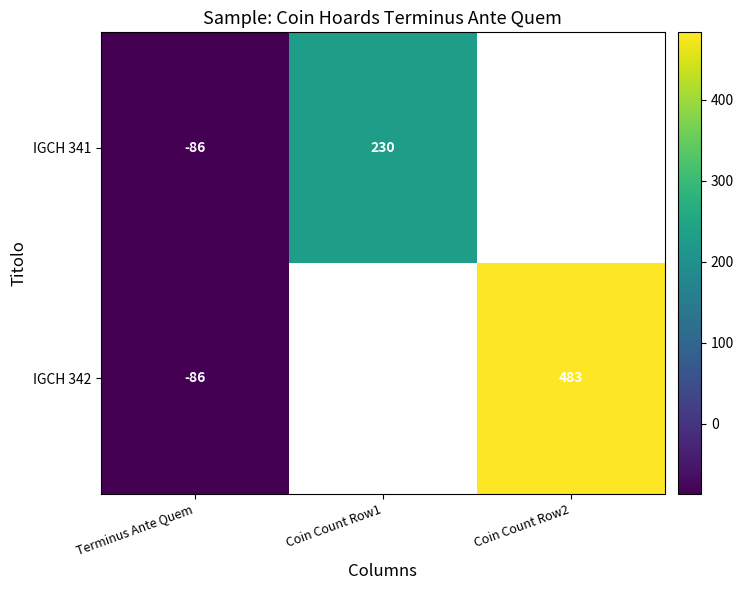

The value of IGCH 341 at Coin Count Row1 is 325. True or false?

False